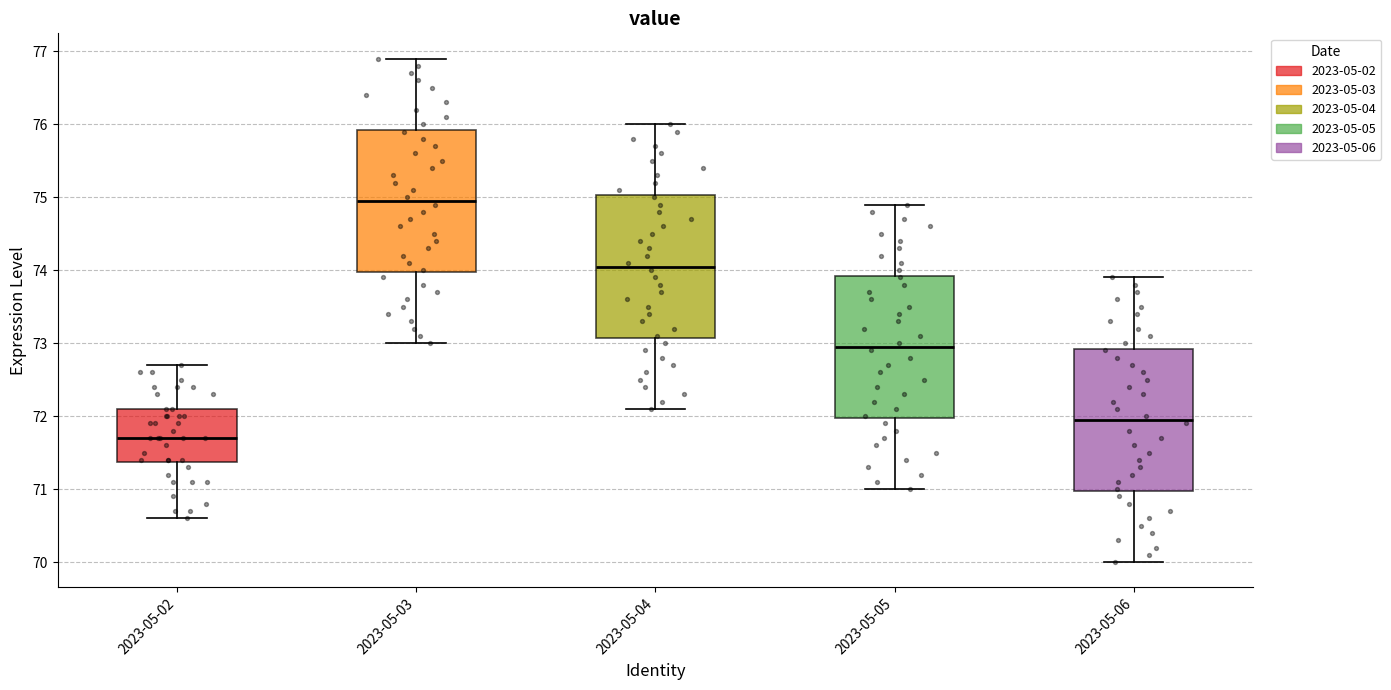

Where does the lower whisker of the box for 2023-05-06 end on the y-axis? The values are not printed on the chart, so give them approximately, as read against the axis.

70.0